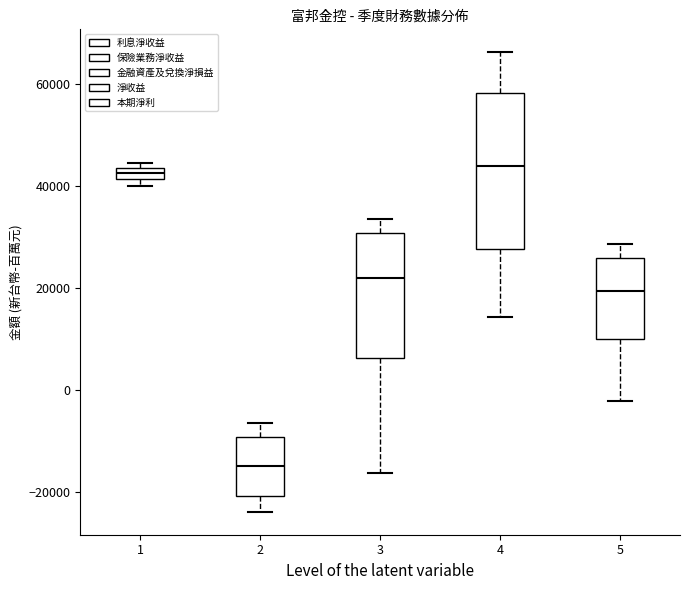

Comparing the boxes themselves (not the whiskers), which one is the tallest?

4